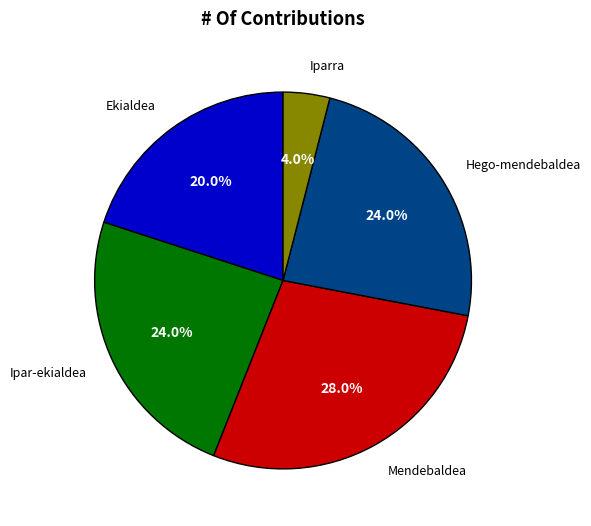

How many slices are in this pie chart?

5